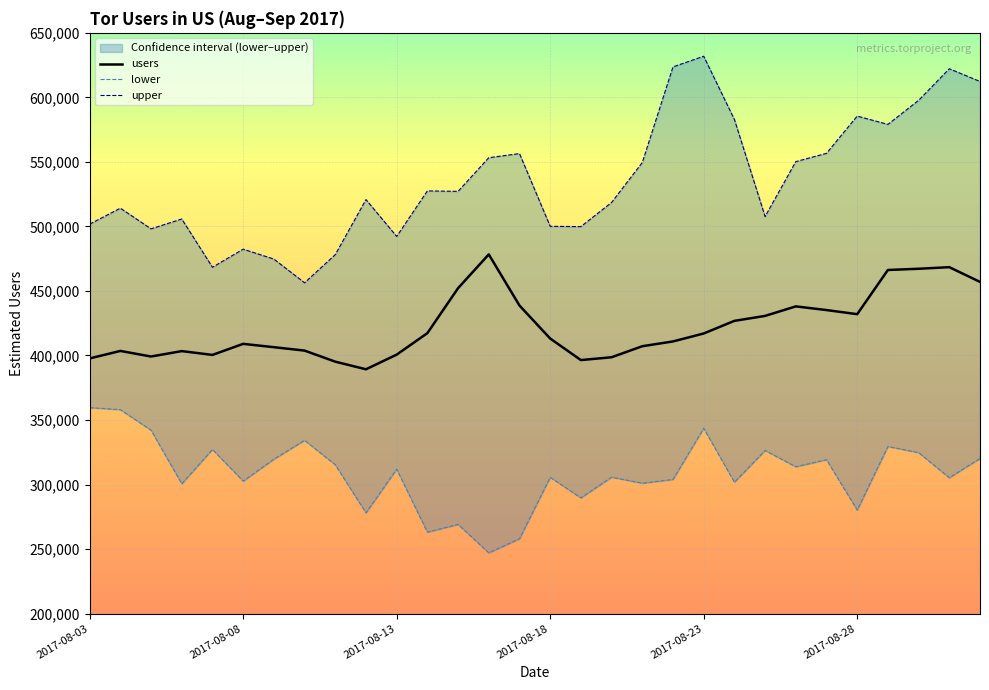

How many interior local valleys does the users series have?

5